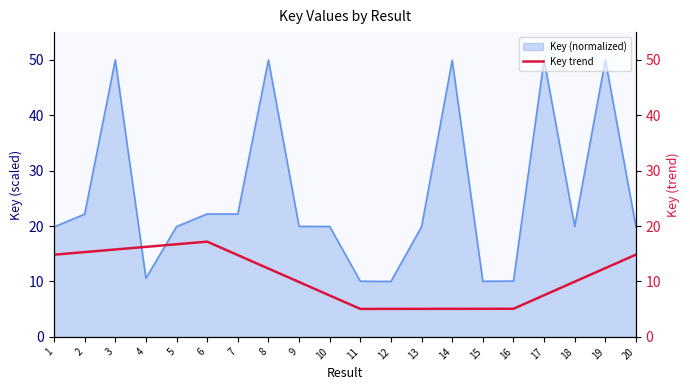

What is the minimum value for Key (normalized)?

10.0